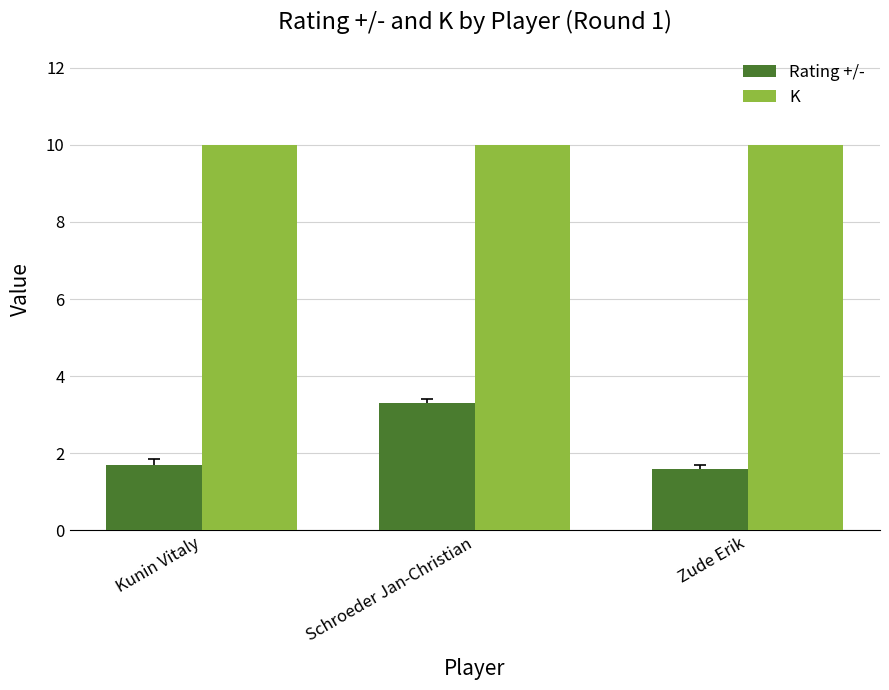

Is the value of K at Zude Erik greater than the value of Rating +/- at Schroeder Jan-Christian?

Yes